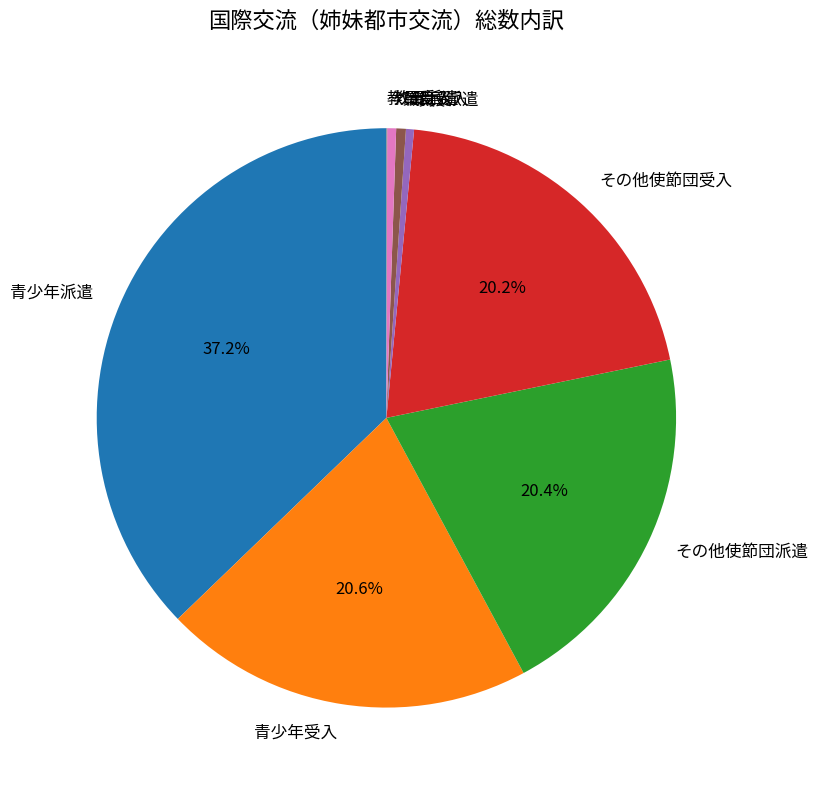

Is it true that 職員受入 is 11% of the pie?

False